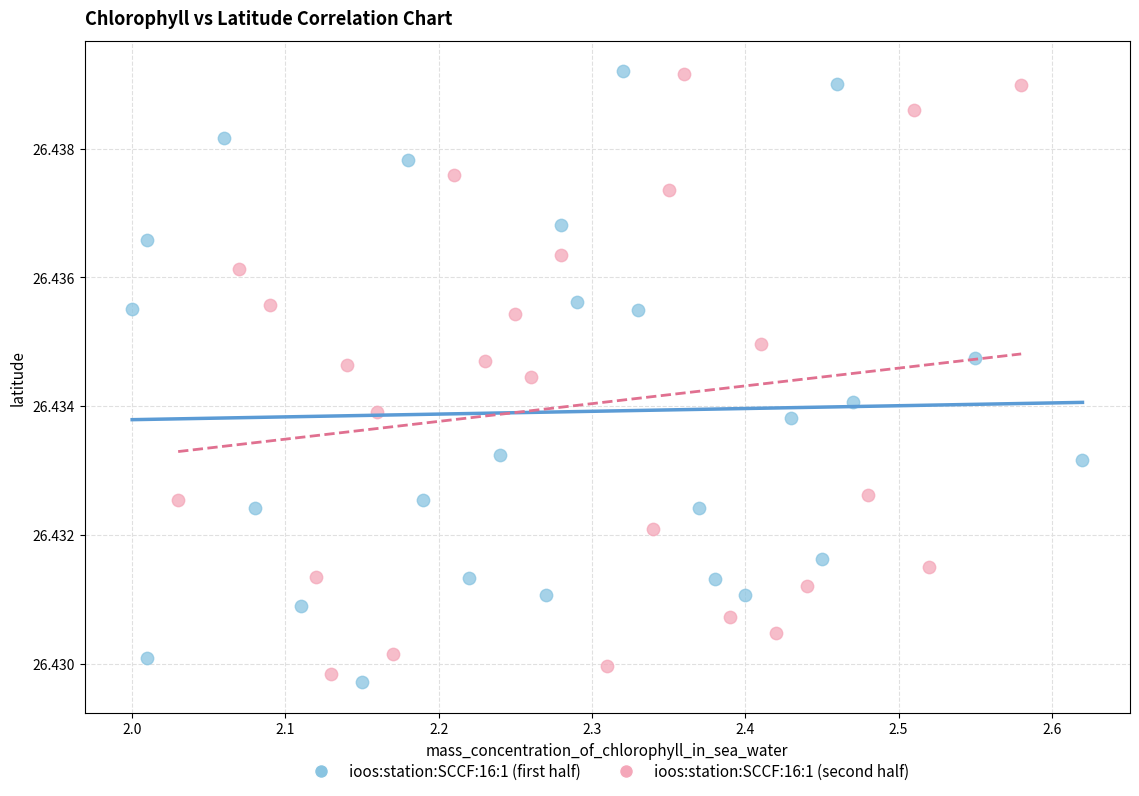

What are all the series names shown in the legend?

ioos:station:SCCF:16:1 (first half), ioos:station:SCCF:16:1 (second half)